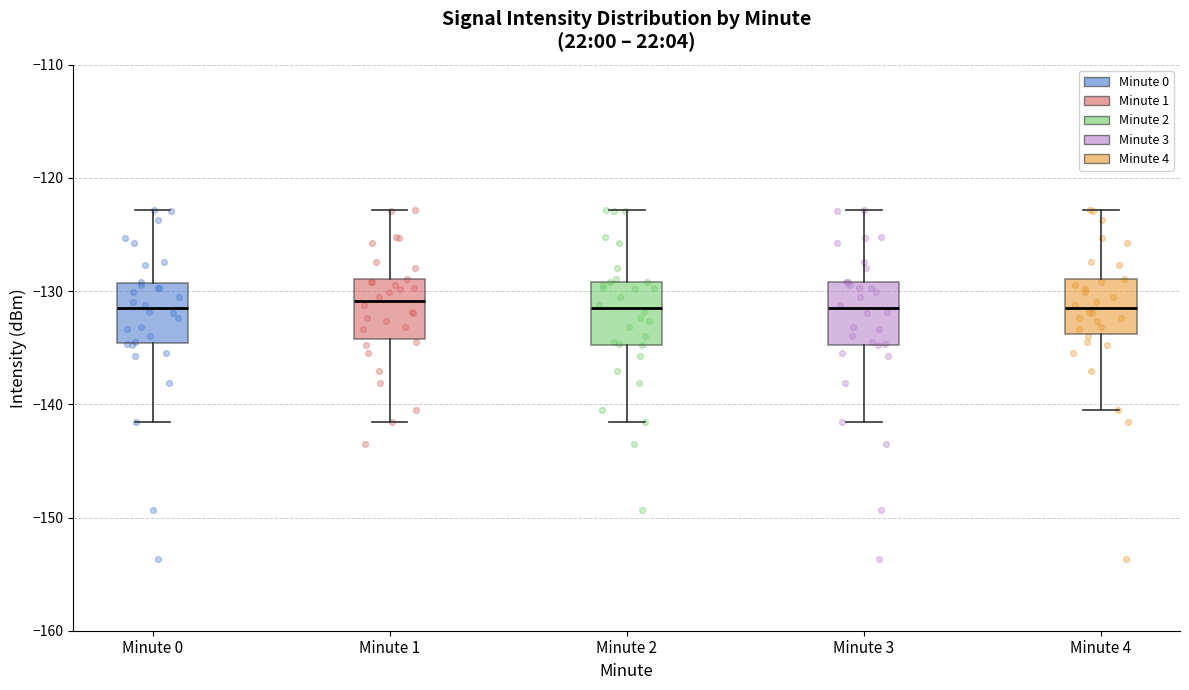

Reading left to right, transcribe this box plot: for each box, give where its median line is, the range the box spans, and where its two whiskers end, as read against the y-axis. The values are not printed on the chart, so give them approximately, as read against the axis.

Minute 0: median -132, box -135 to -129, whiskers -142 to -123
Minute 1: median -131, box -134 to -129, whiskers -142 to -123
Minute 2: median -132, box -135 to -129, whiskers -142 to -123
Minute 3: median -132, box -135 to -129, whiskers -142 to -123
Minute 4: median -132, box -134 to -129, whiskers -140 to -123